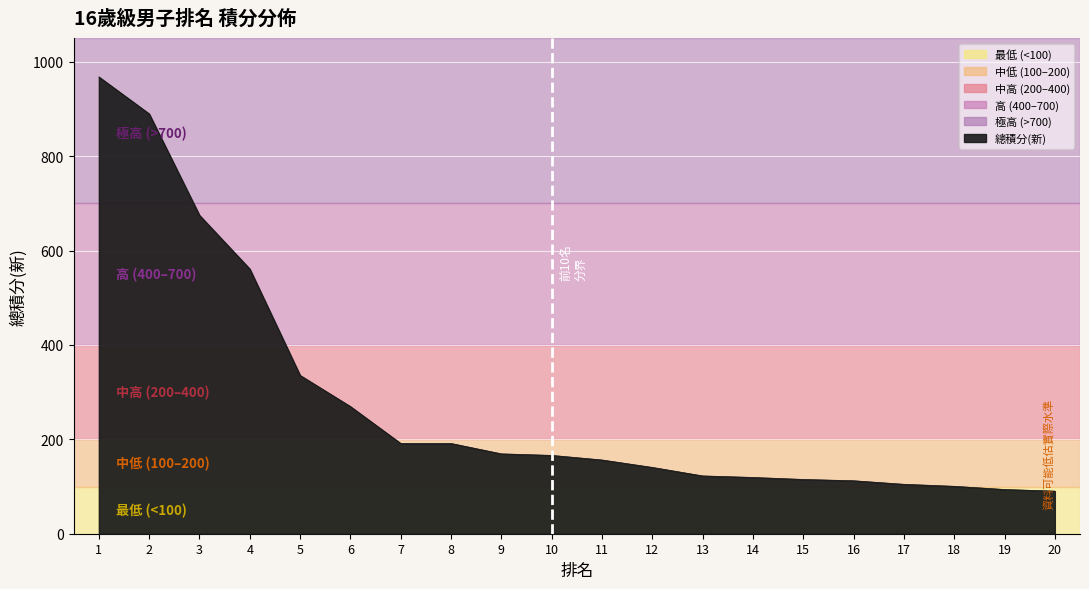

How many lines are shown in the chart?

1